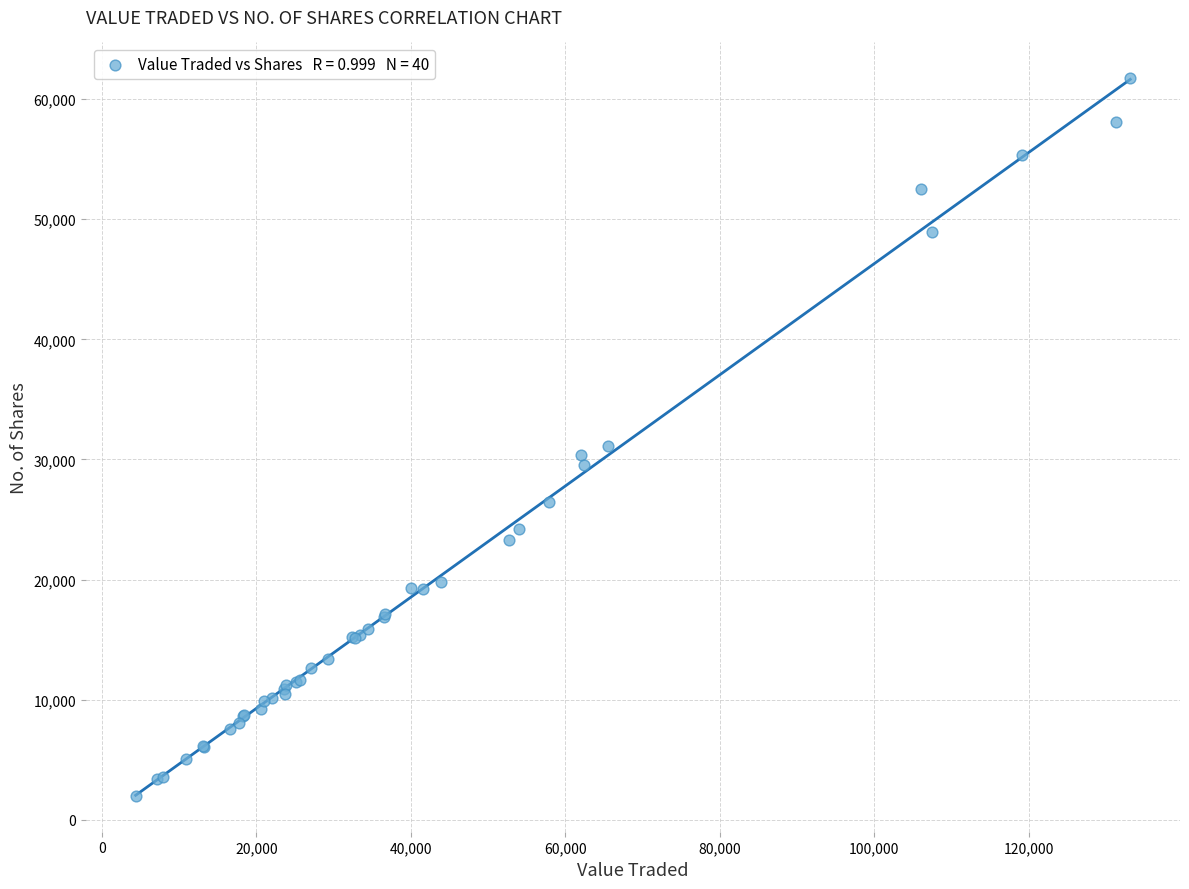

What Y value in the scatter plot is closest to 31860?

31081